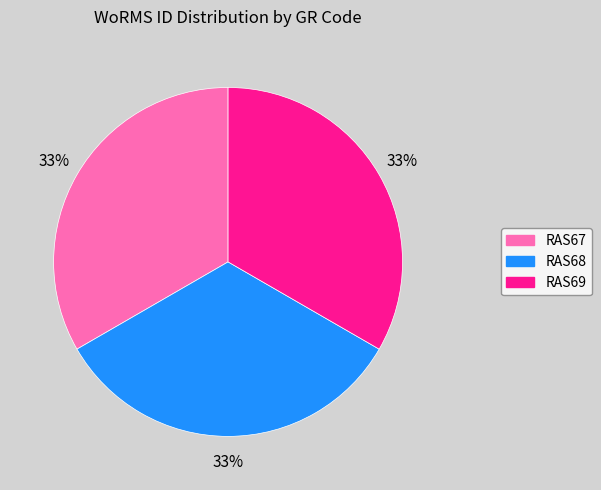

What percentage is the RAS68 slice, to the nearest percent?

33%